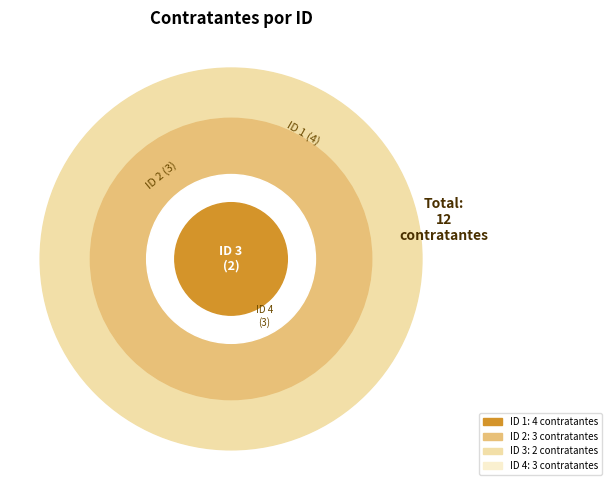

What percentage is the 3 slice, to the nearest percent?

17%